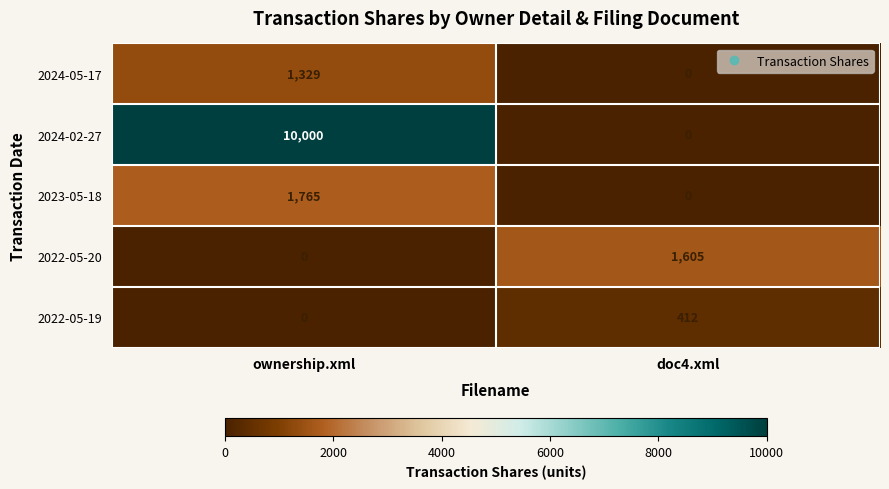

True or false: 2024-02-27 has a value of 13932 at ownership.xml.

False